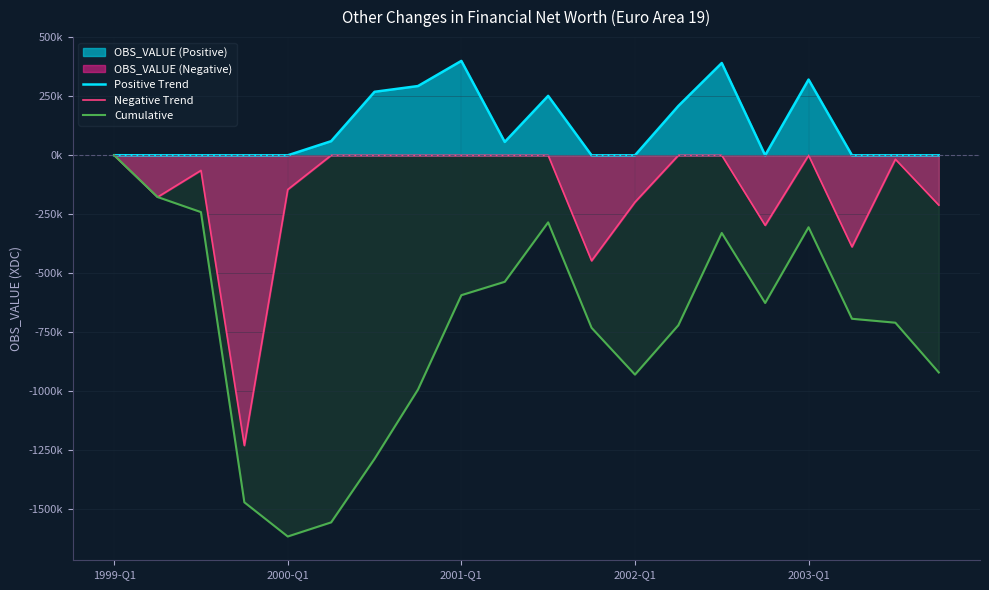

The Positive Trend series shows 0.0 at 18. True or false?

True